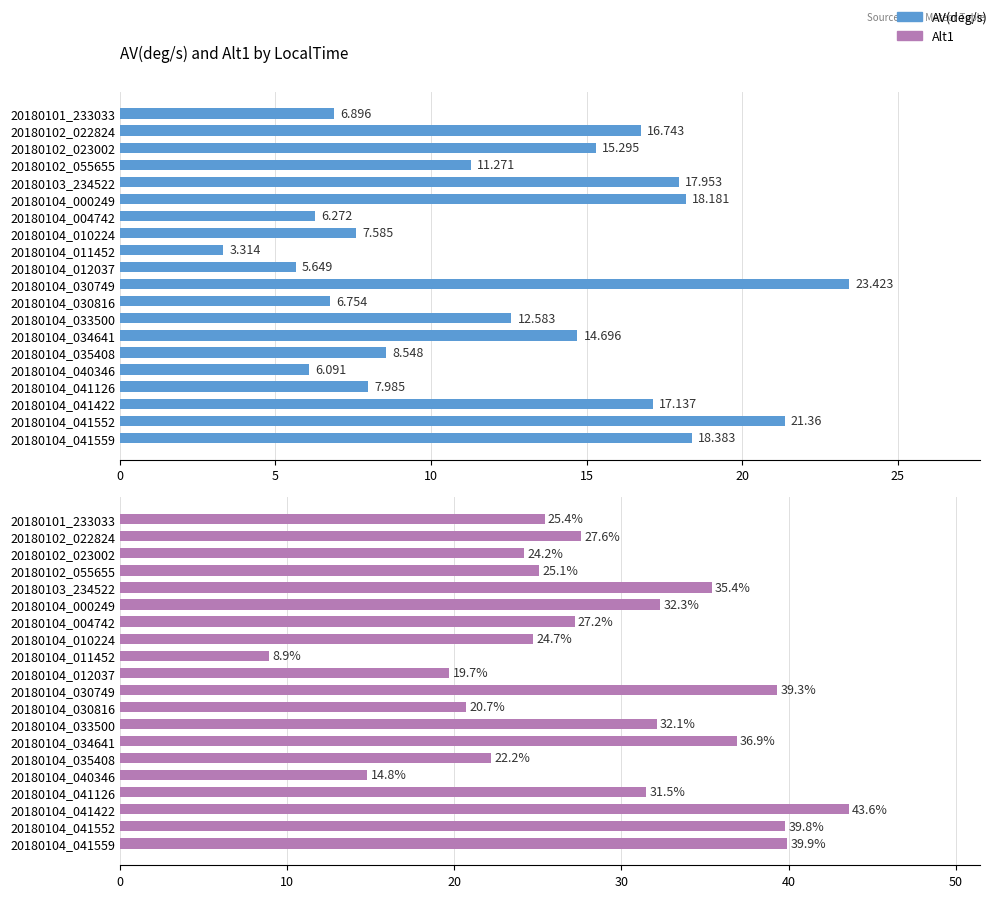

What is the difference between the maximum and second lowest values in the Alt1 series?

28.8